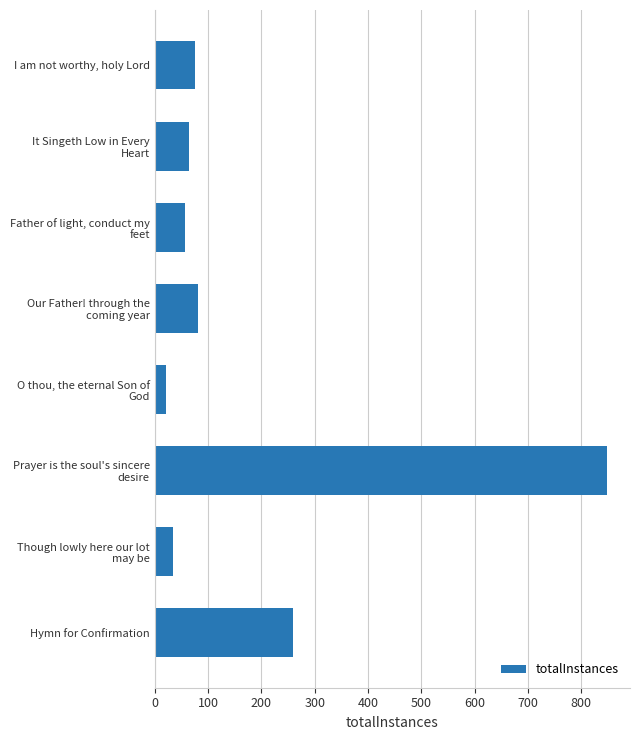

Does the chart contain any negative values?

No